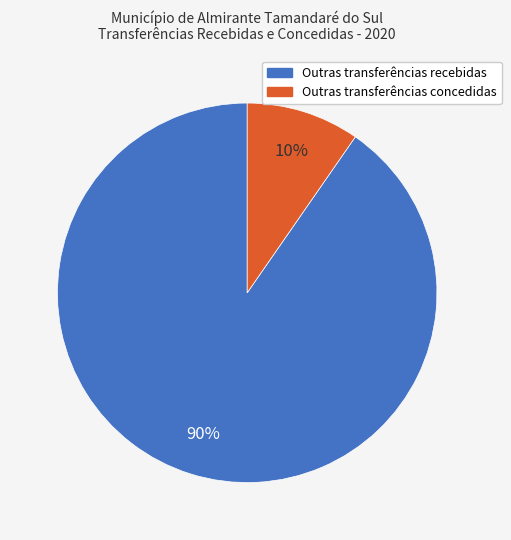

How many segments does this pie chart have?

2